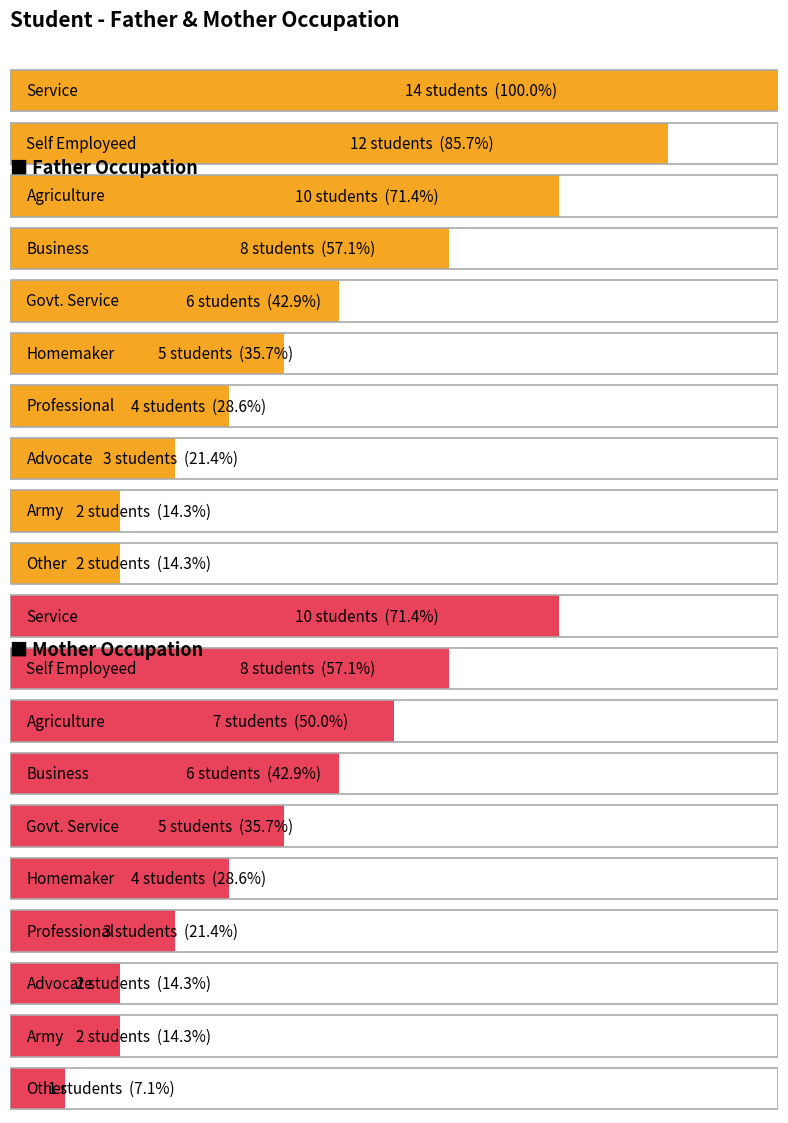

Rank the series by their average value, from lowest to highest.

Mother Occupation, Father Occupation